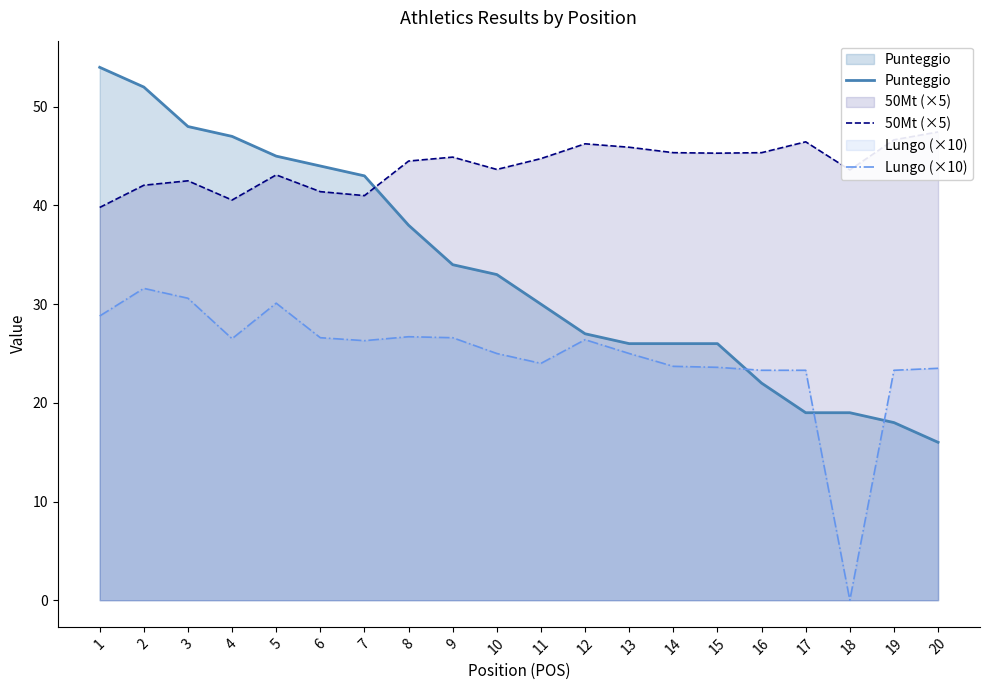

How many lines are shown in the chart?

3